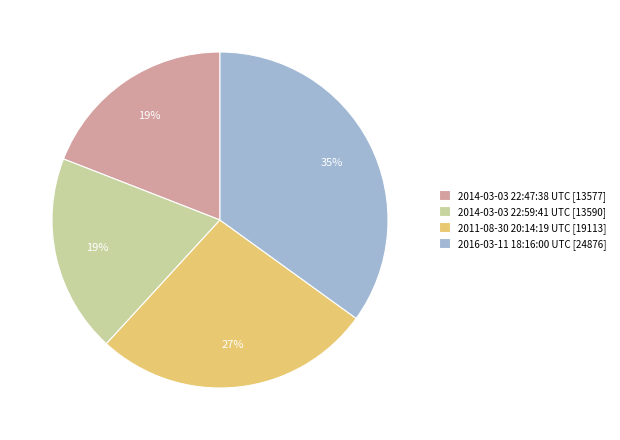

The 2011-08-30 20:14:19 UTC slice represents 34% of the pie. True or false?

False